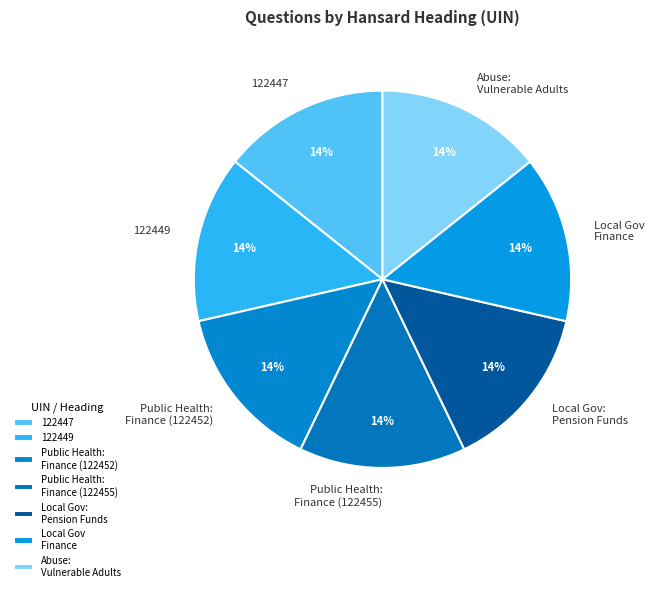

Do 122449 and Local Gov: Pension Funds together represent more than half of the pie?

No